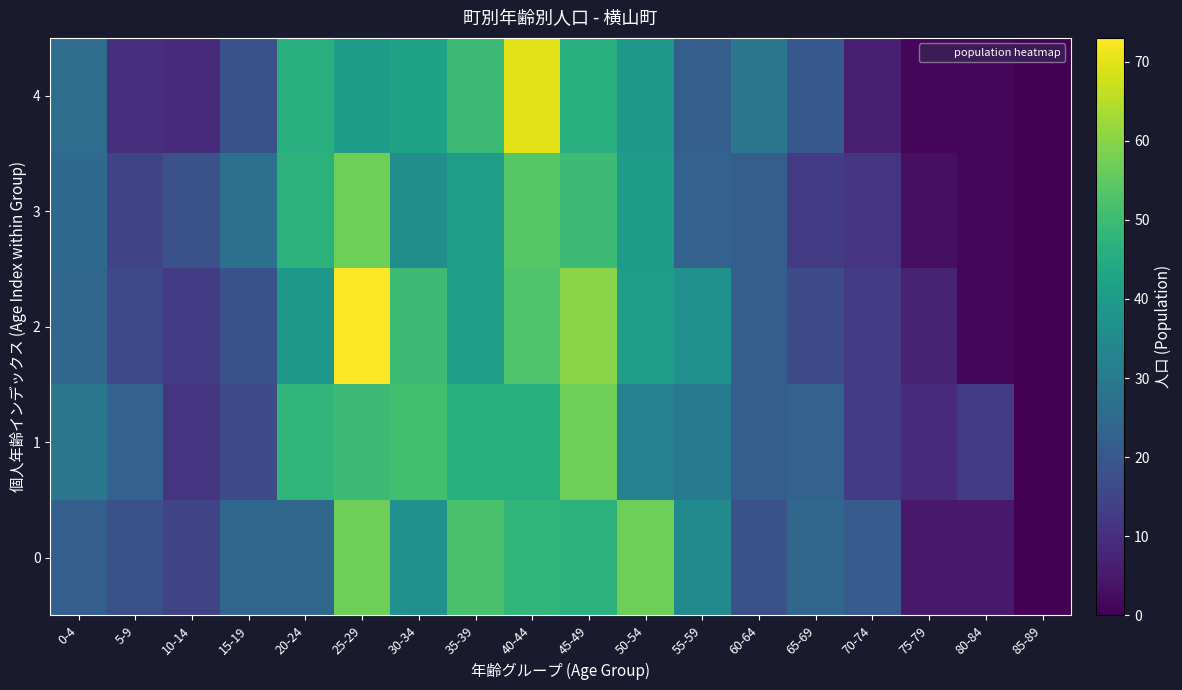

Reading left to right, transcribe all the data shown in this chart.

0: 0-4=22	5-9=18	10-14=15	15-19=24	20-24=24	25-29=57	30-34=37	35-39=52	40-44=48	45-49=47	50-54=57	55-59=35	60-64=18	65-69=24	70-74=21	75-79=5	80-84=5	85-89=0
1: 0-4=29	5-9=23	10-14=11	15-19=17	20-24=48	25-29=50	30-34=51	35-39=46	40-44=46	45-49=57	50-54=32	55-59=30	60-64=22	65-69=23	70-74=13	75-79=9	80-84=13	85-89=0
2: 0-4=24	5-9=16	10-14=13	15-19=18	20-24=39	25-29=73	30-34=50	35-39=41	40-44=53	45-49=60	50-54=41	55-59=37	60-64=22	65-69=17	70-74=13	75-79=7	80-84=1	85-89=0
3: 0-4=25	5-9=15	10-14=18	15-19=27	20-24=47	25-29=57	30-34=36	35-39=41	40-44=54	45-49=50	50-54=40	55-59=23	60-64=22	65-69=13	70-74=11	75-79=3	80-84=1	85-89=0
4: 0-4=26	5-9=10	10-14=9	15-19=18	20-24=46	25-29=40	30-34=42	35-39=50	40-44=70	45-49=46	50-54=39	55-59=22	60-64=29	65-69=20	70-74=6	75-79=1	80-84=1	85-89=0